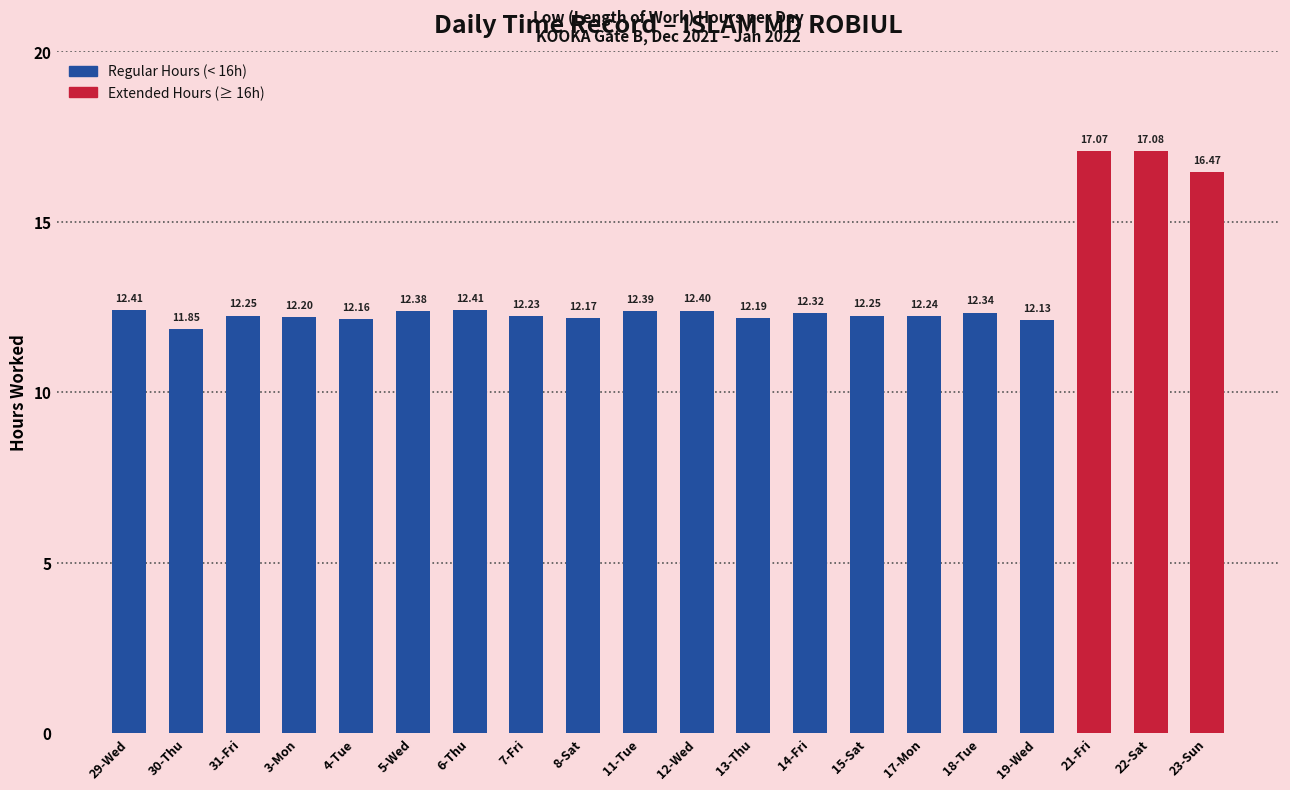

What is the ratio of the value at 12-Wed to the value at 5-Wed?

1.0